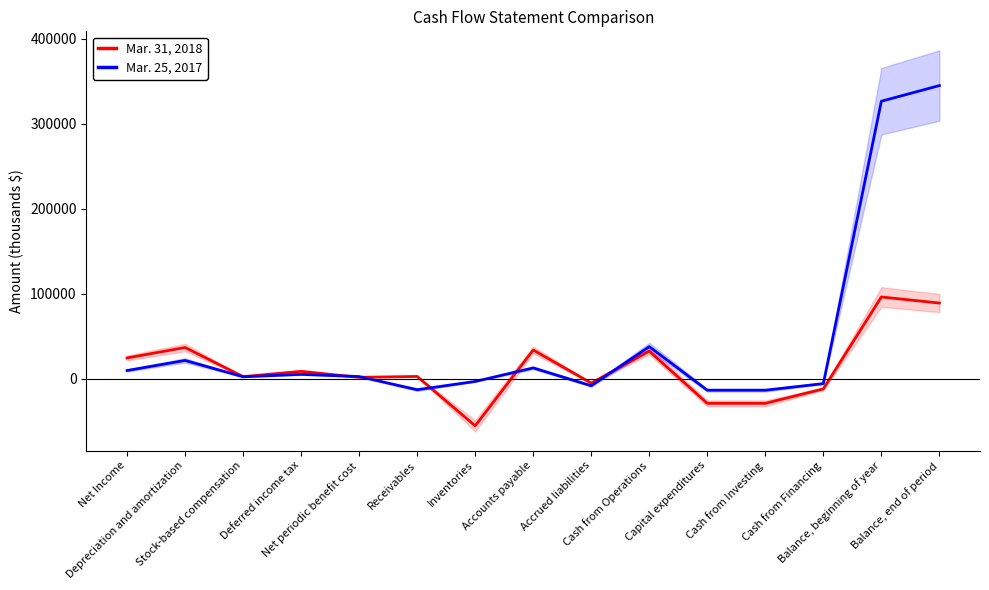

Rank the series by their maximum value, from highest to lowest.

Mar. 25, 2017, Mar. 31, 2018